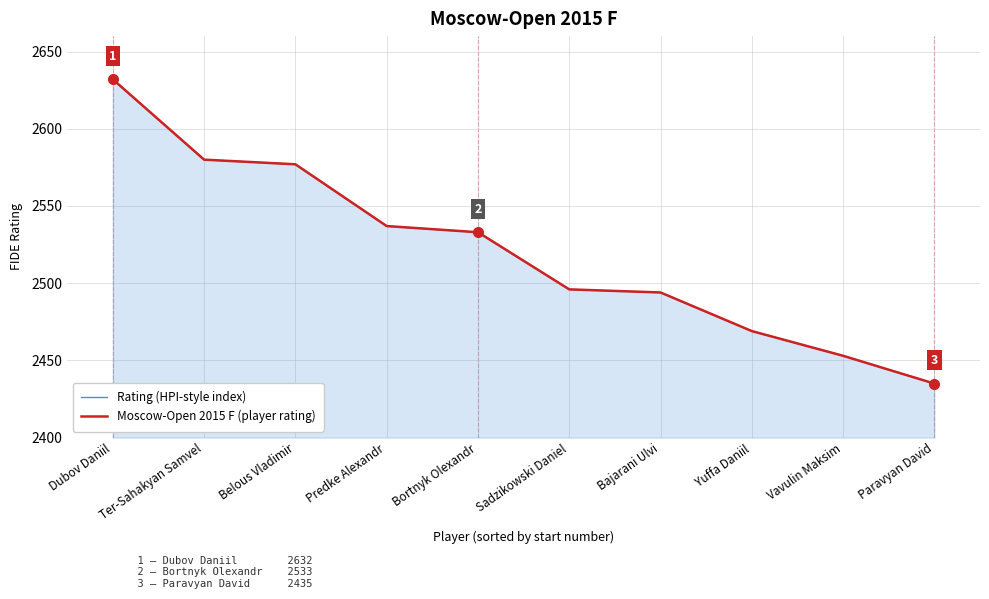

True or false: Rating (HPI-style index) and Moscow-Open 2015 F (player rating) intersect in this chart.

False